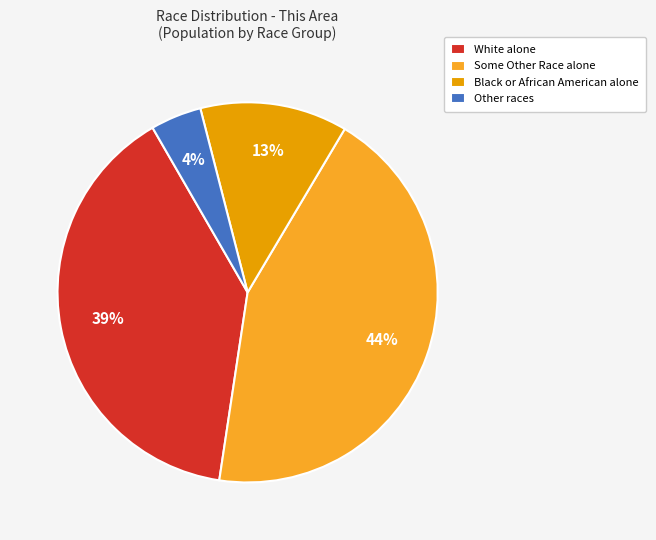

Between Other races and Some Other Race alone, which is larger?

Some Other Race alone